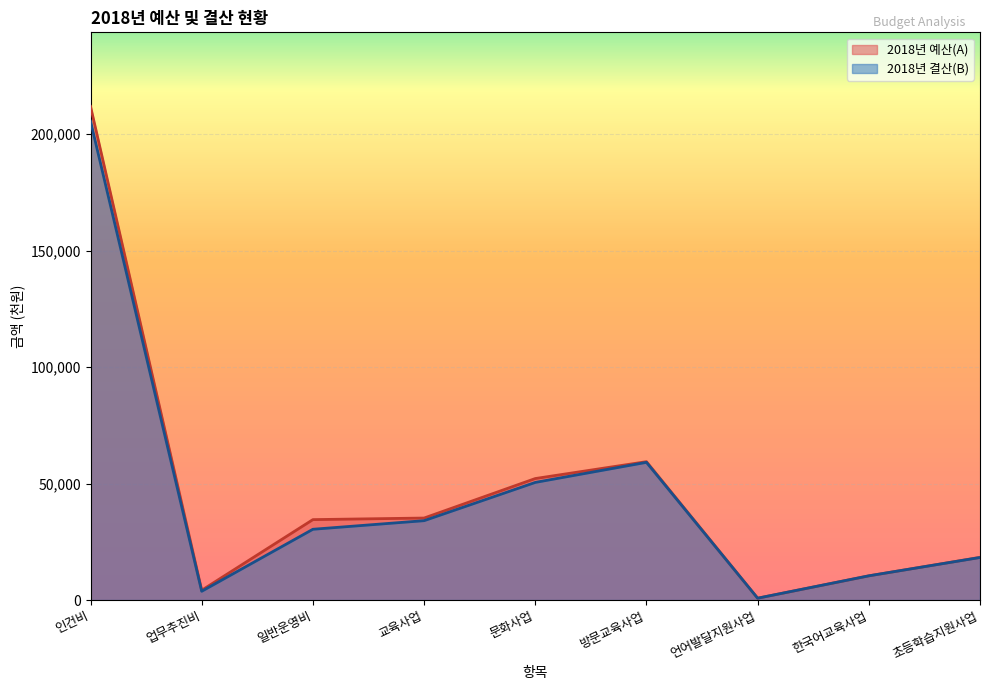

How many lines are shown in the chart?

2